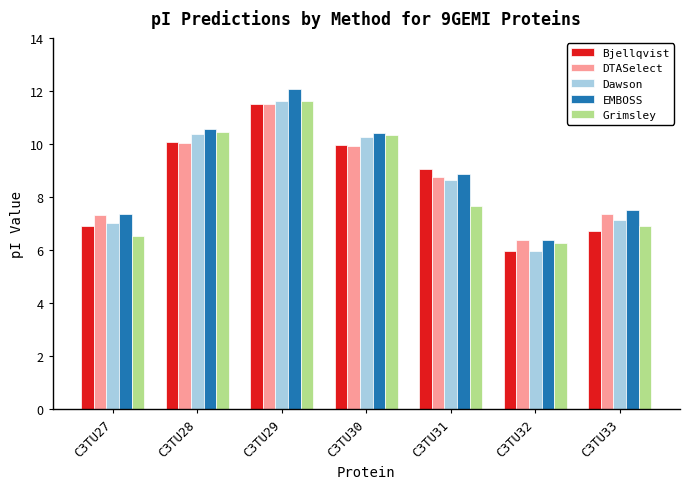

What is the average value of the Dawson series?

8.7